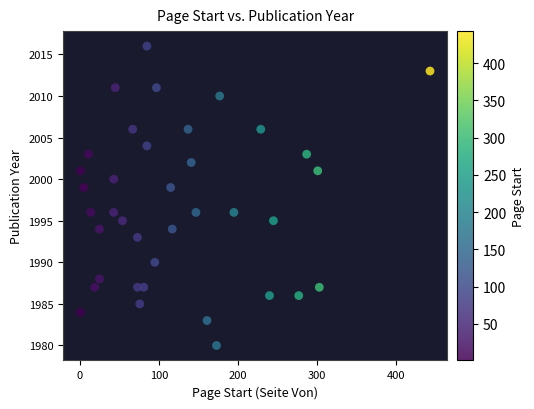

What is the range of Y values (max minus min)?

36